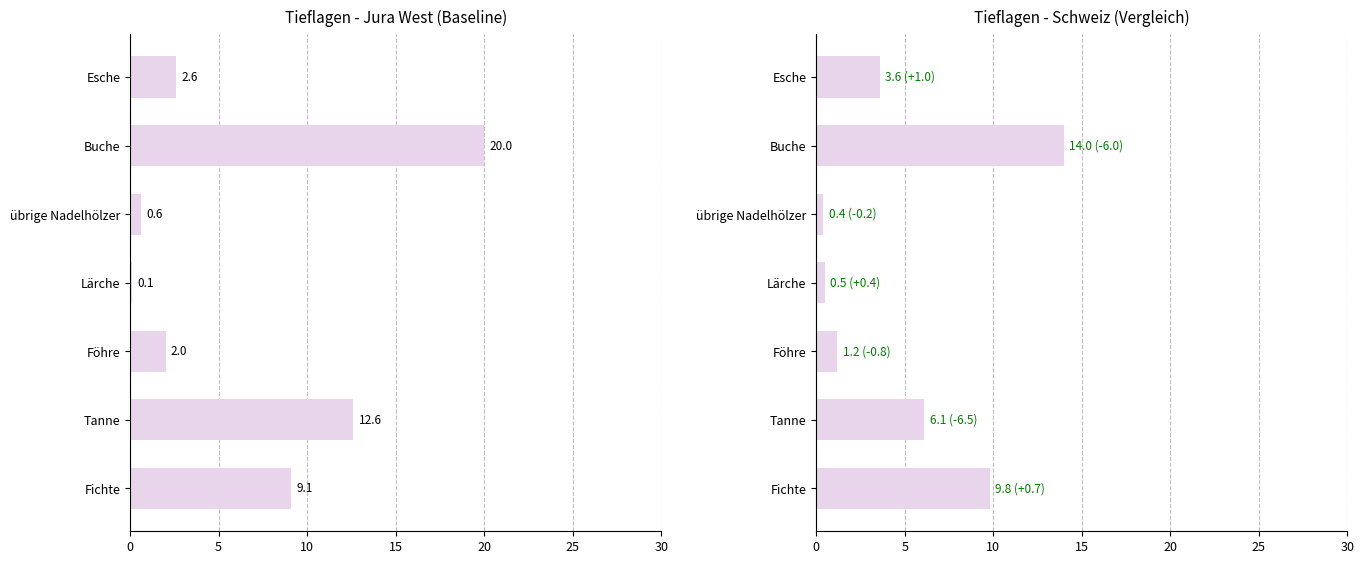

What is the highest value of the Jura West (col_2) series?

20.0